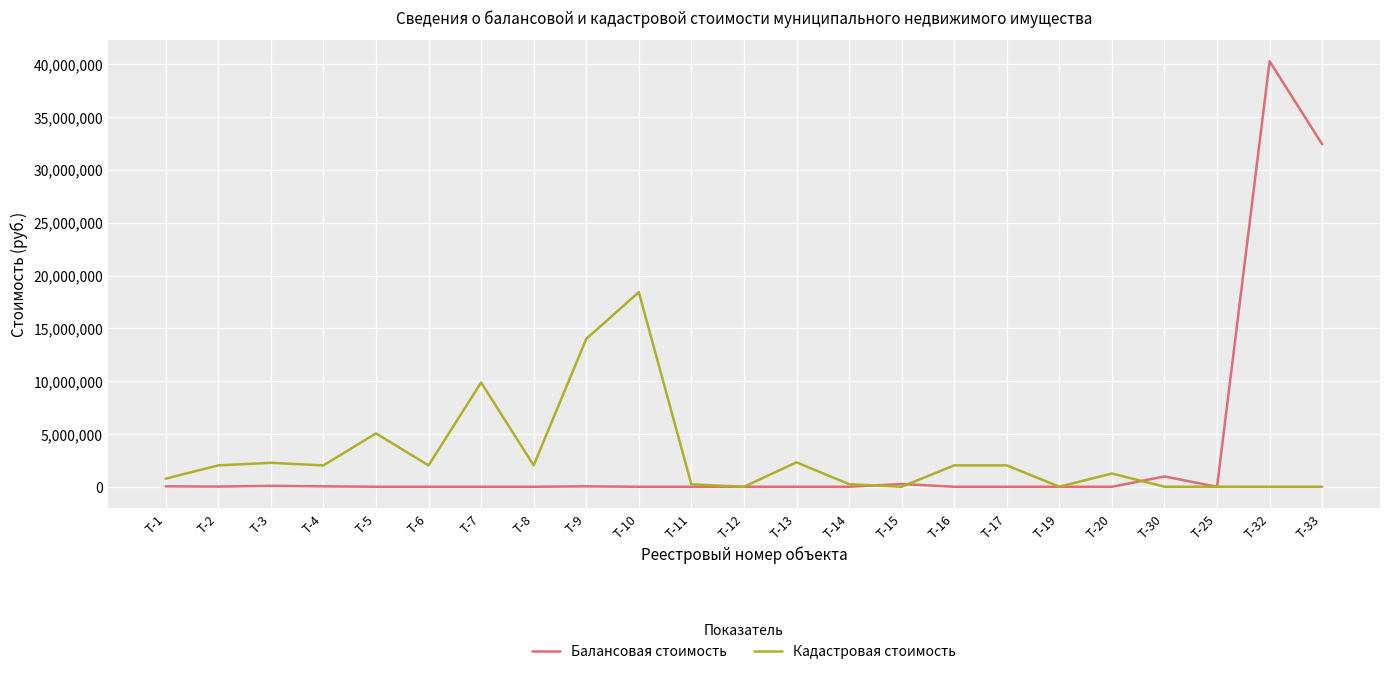

Which series has the largest range (max minus min)?

Балансовая стоимость